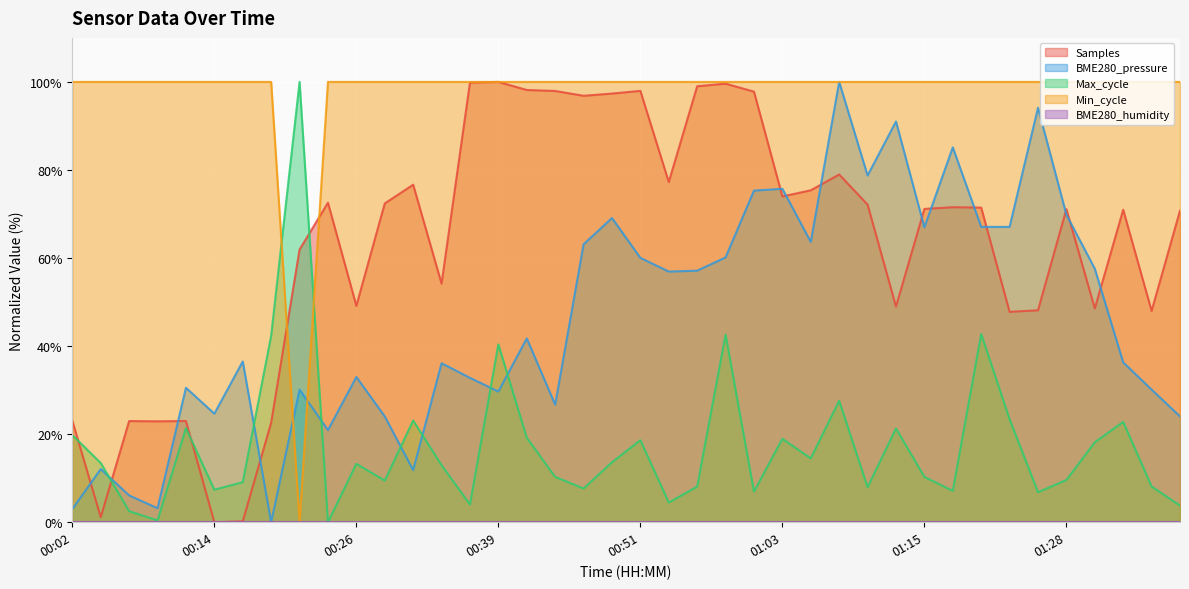

Is the value of Min_cycle at 01:08 greater than the value of Max_cycle at 01:35?

Yes